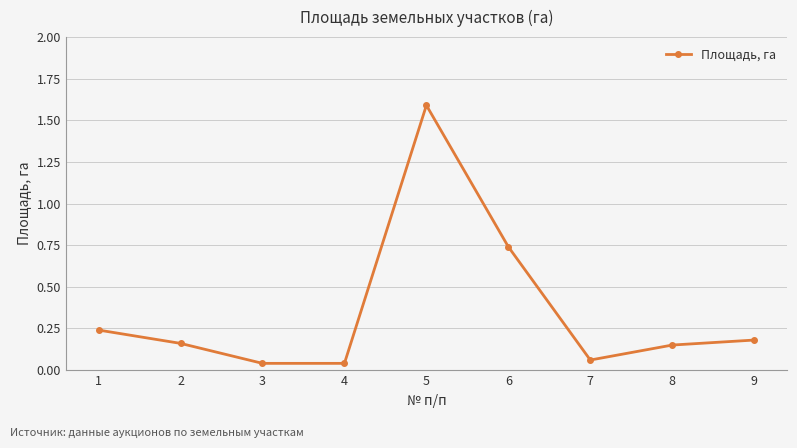

True or false: the data has more than 0 interior local peaks.

True